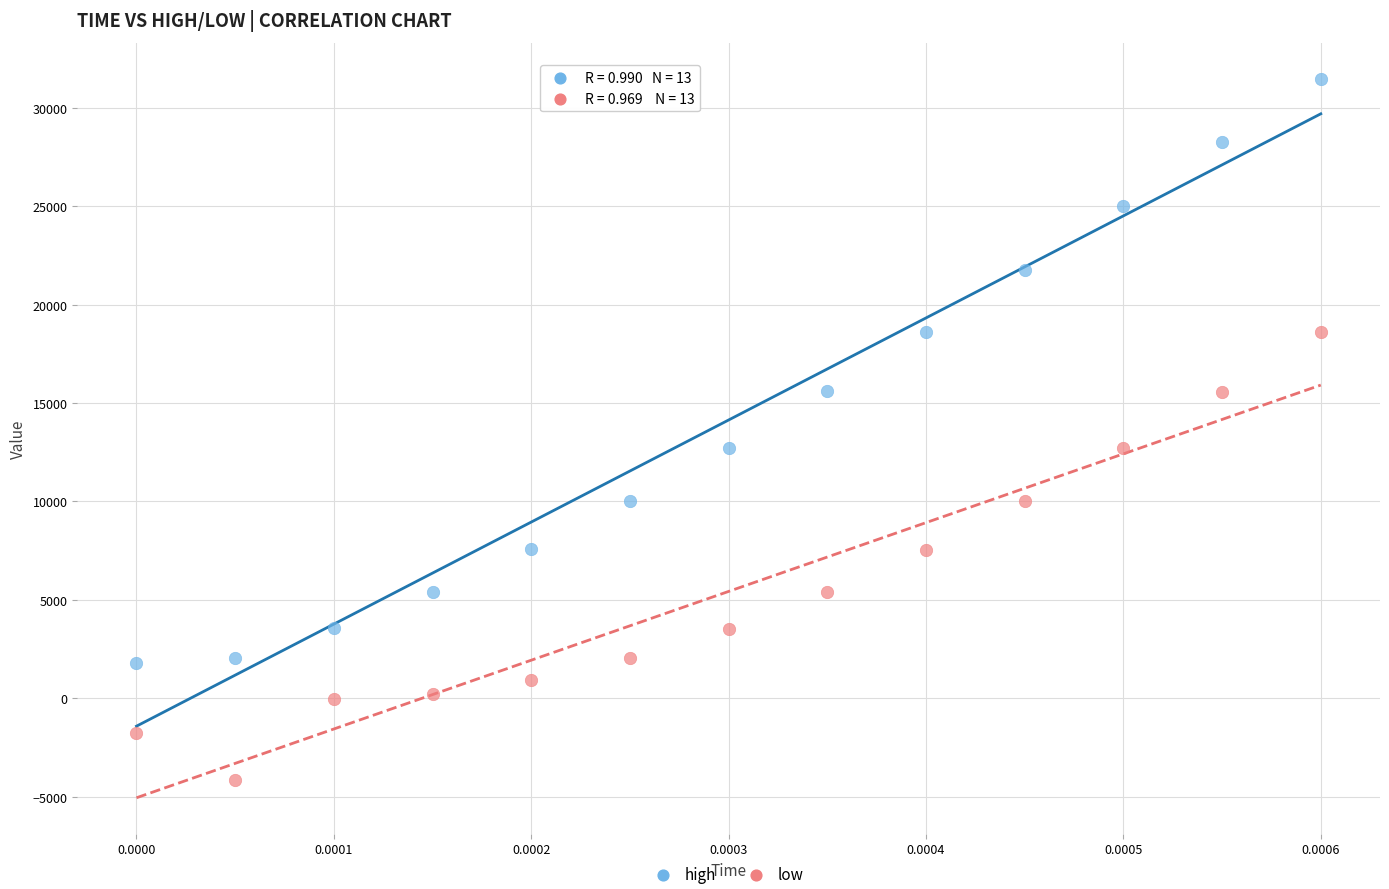

Across all data points, what is the range of Y values (max minus min)?

35619.9